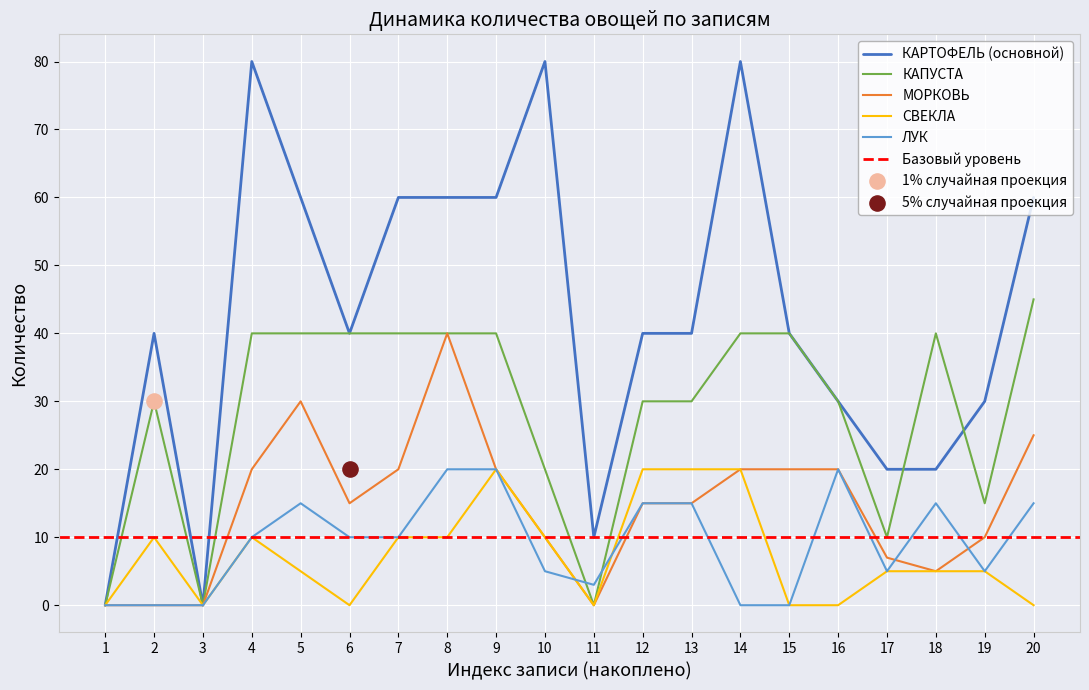

Which series contains the highest Y value?

КАРТОФЕЛЬ